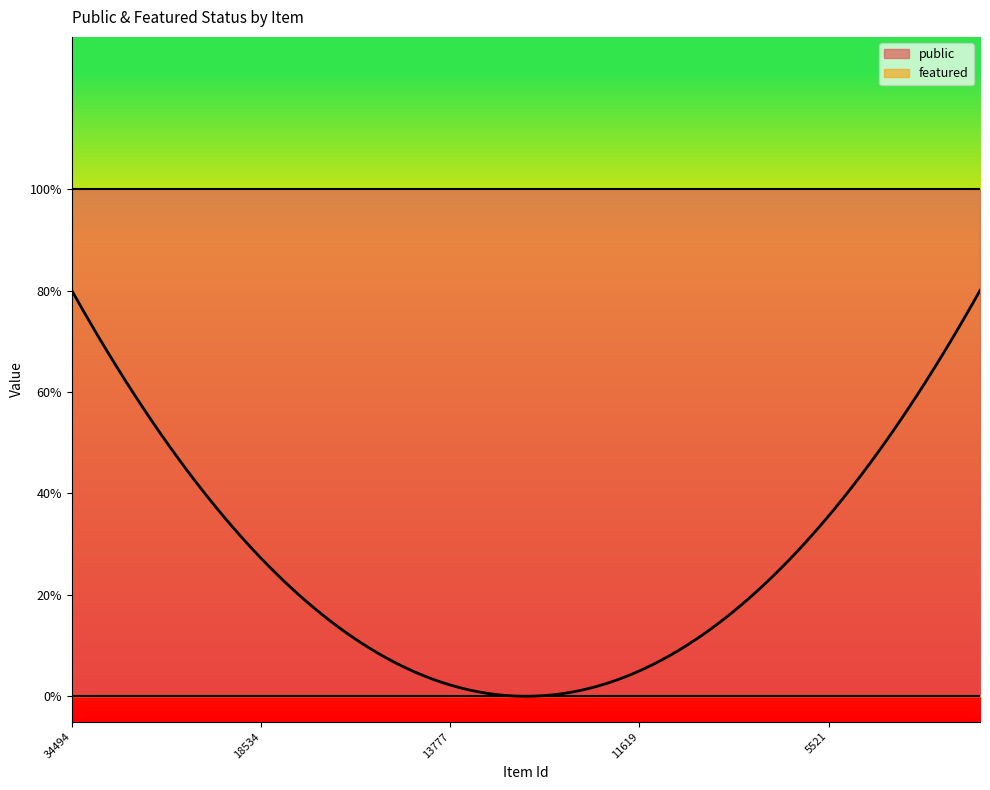

Between 34494 and 34216, which is larger?

34494